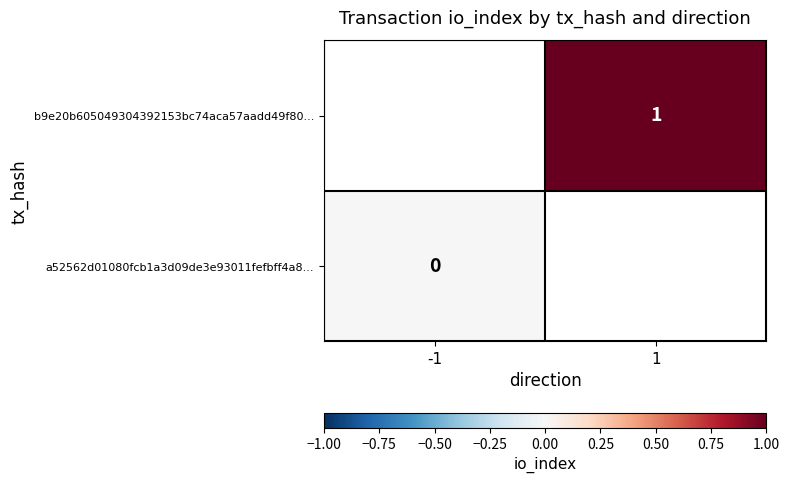

Is the value of a52562d01080fcb1a3d09de3e93011fefbff4a8... at 1 greater than the value of b9e20b605049304392153bc74aca57aadd49f80... at 1?

No